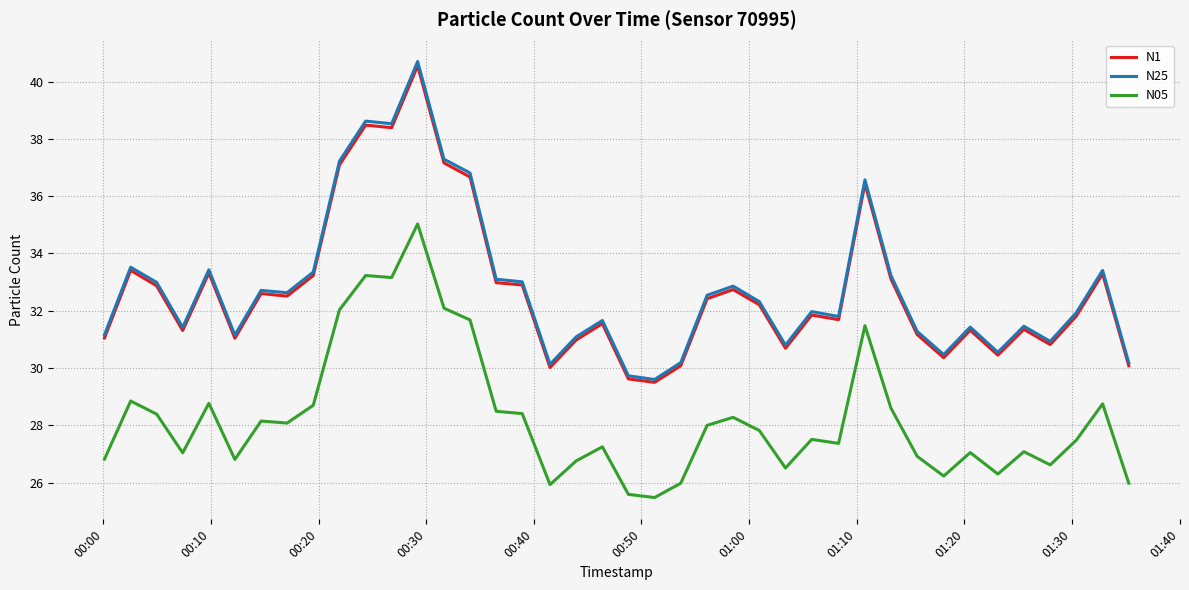

True or false: N1 and N05 intersect in this chart.

False